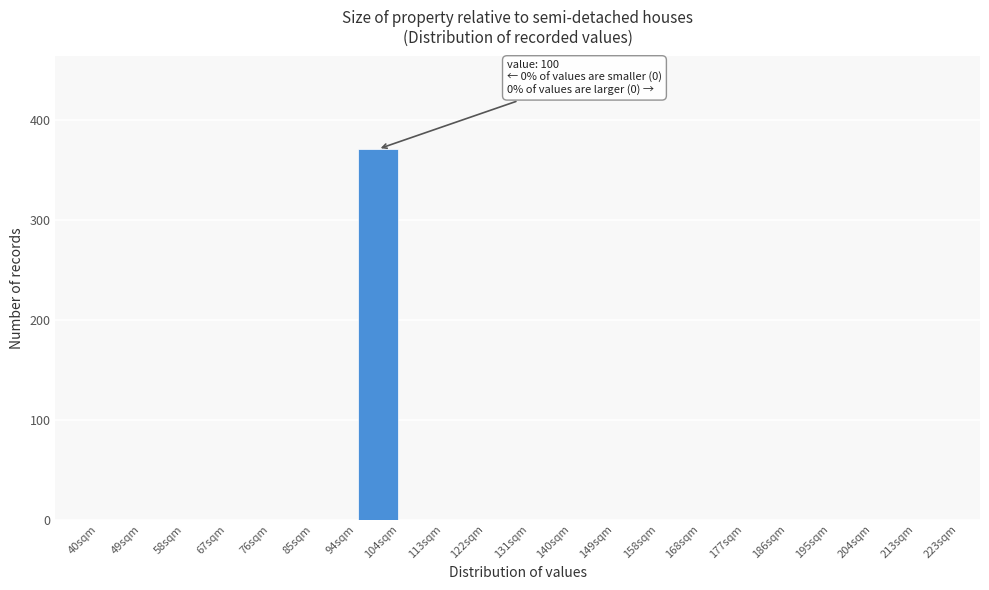

Which range on the x-axis has the tallest bar?

95 to 104